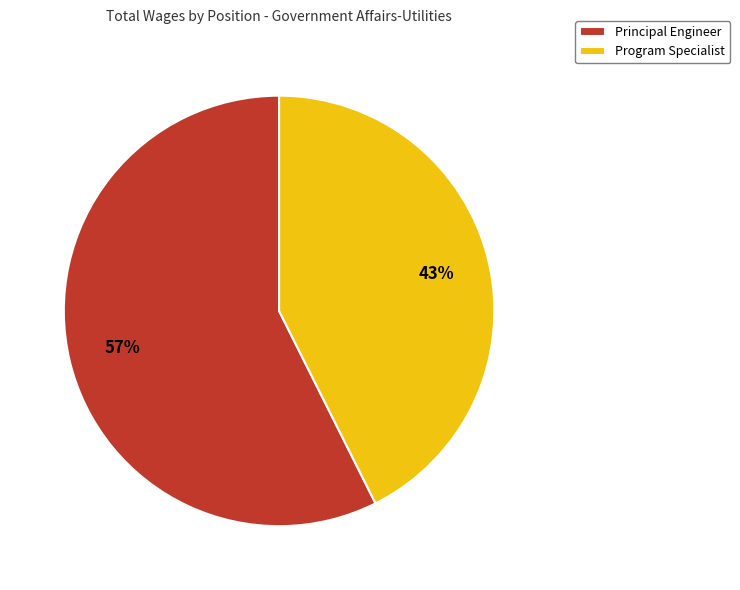

Does Principal Engineer represent more than half of the total?

Yes